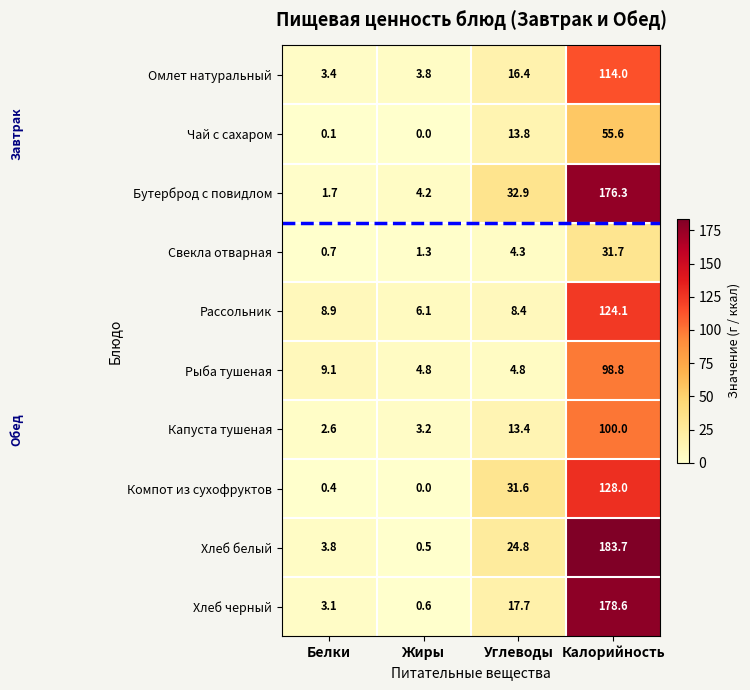

What is the highest value of the Бутерброд с повидлом series?

176.3